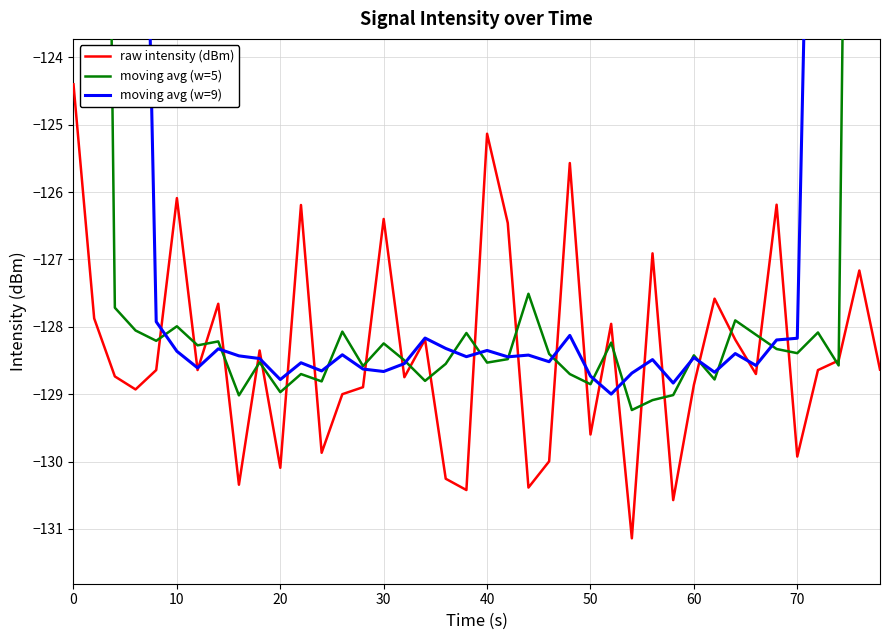

What is the lowest value of the raw intensity (dBm) series?

-131.1